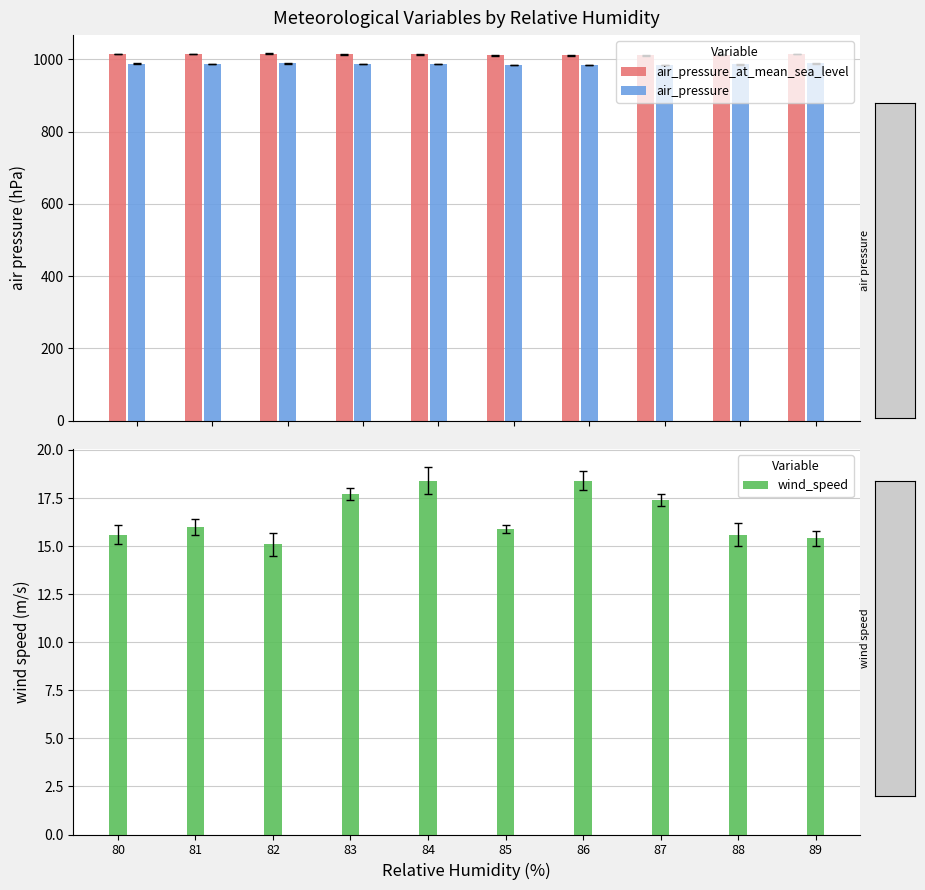

Which has a higher value, 85 or 83?

83